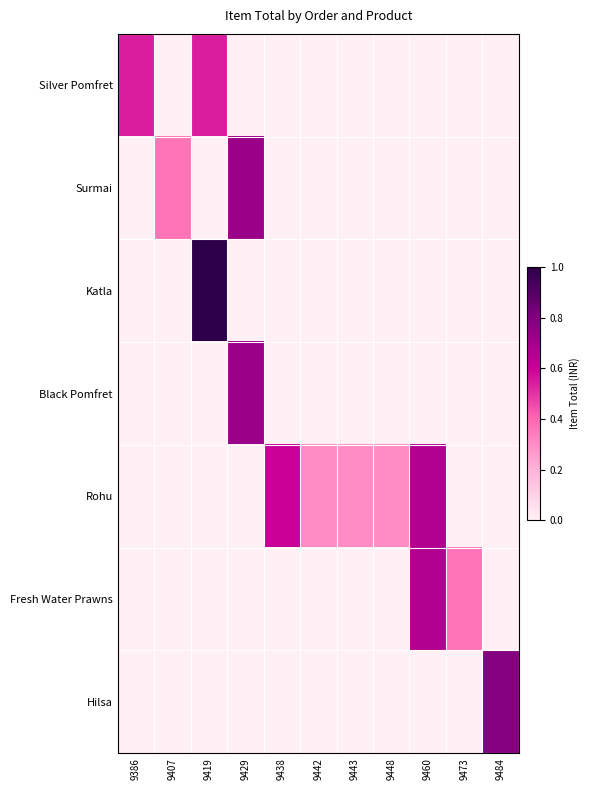

At which category is the sum across all series the highest?

9419